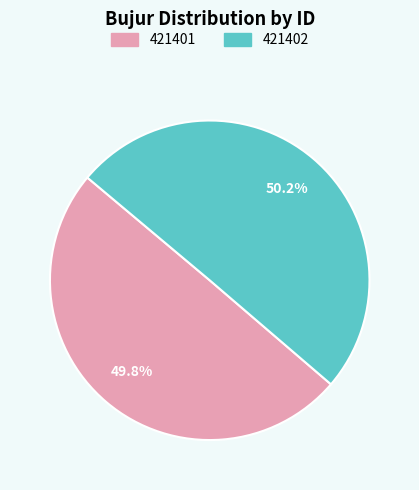

What percentage do 421402 and 421401 together represent?

100.0%